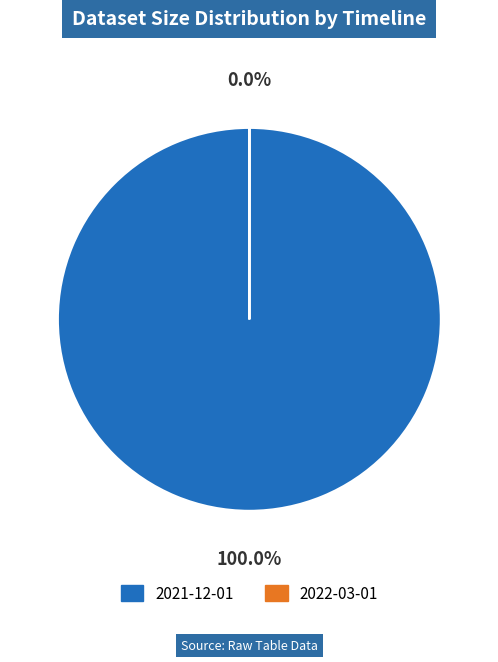

What is the majority slice?

2021-12-01T00:00:00.000Z